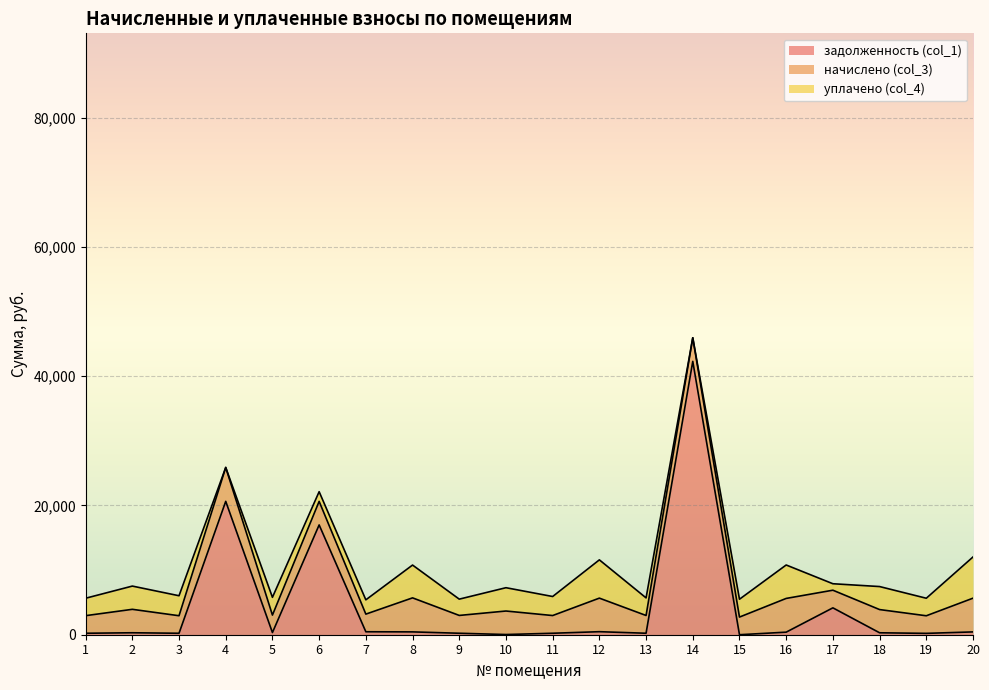

At which label does уплачено (col_4) first exceed 2762?

2